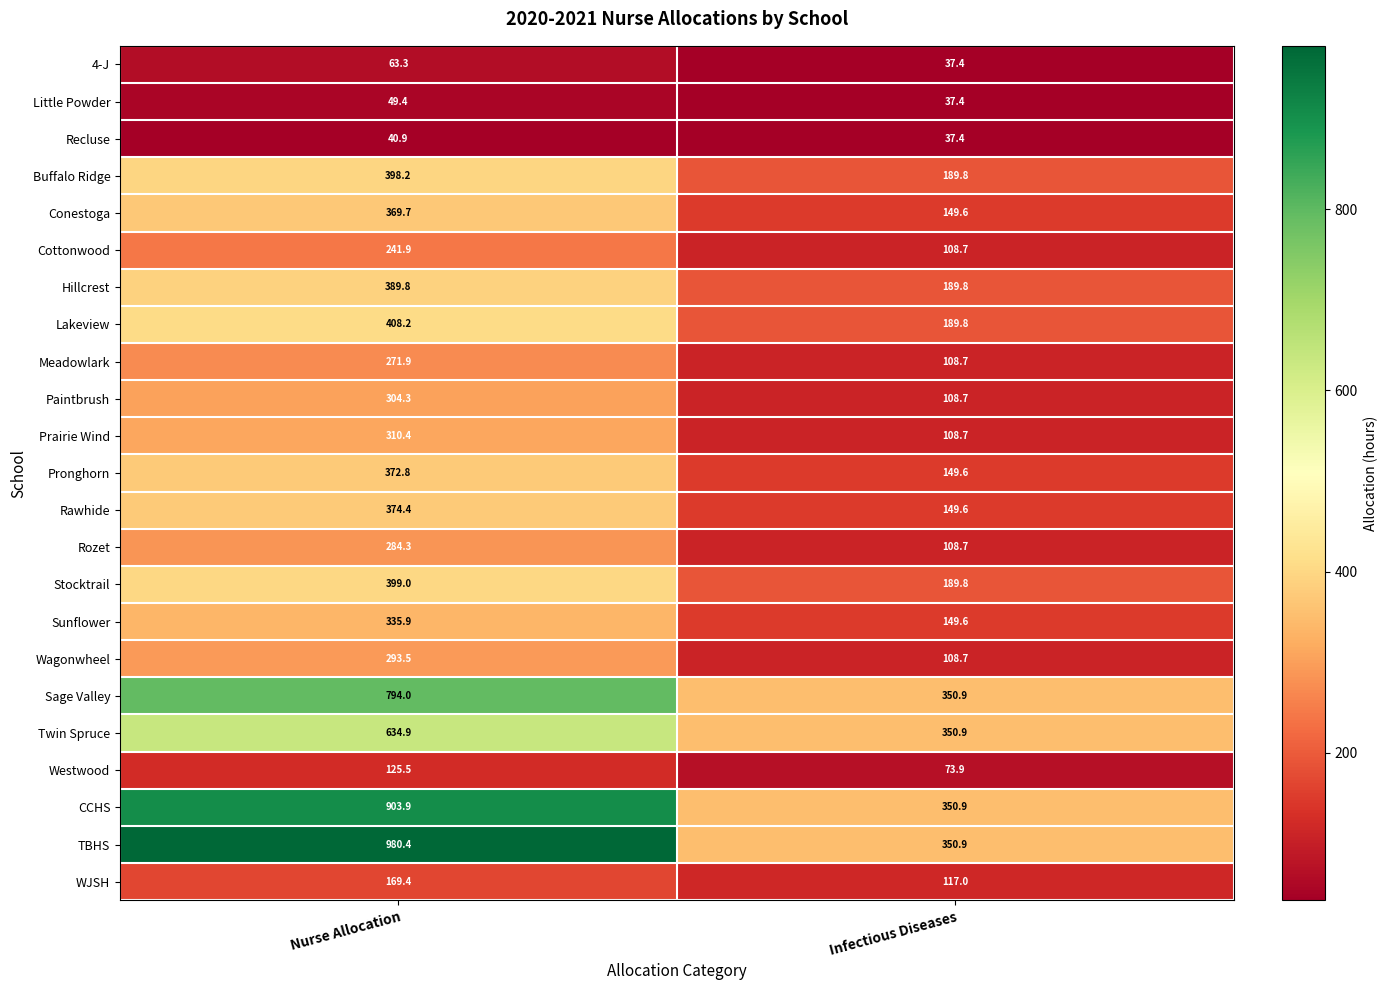

List the series in order of their peak value, lowest first.

Recluse, Little Powder, 4-J, Westwood, WJSH, Cottonwood, Meadowlark, Rozet, Wagonwheel, Paintbrush, Prairie Wind, Sunflower, Conestoga, Pronghorn, Rawhide, Hillcrest, Buffalo Ridge, Stocktrail, Lakeview, Twin Spruce, Sage Valley, CCHS, TBHS